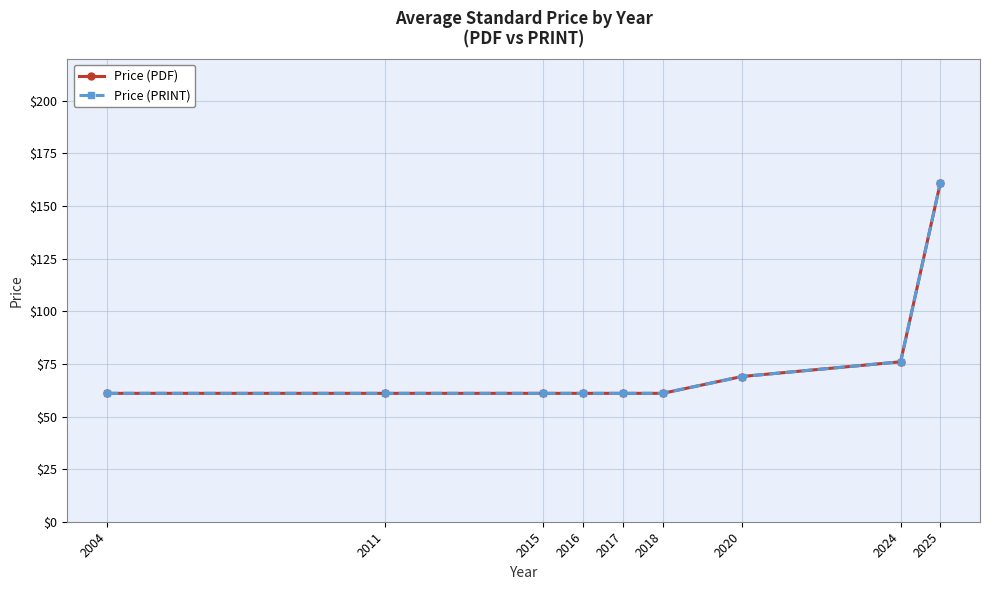

Reading left to right, what are all the values shown in this chart?

Price (PDF): 2004=61	2011=61	2015=61	2016=61	2017=61	2018=61	2020=69	2024=76	2025=161
Price (PRINT): 2004=61	2011=61	2015=61	2016=61	2017=61	2018=61	2020=69	2024=76	2025=161